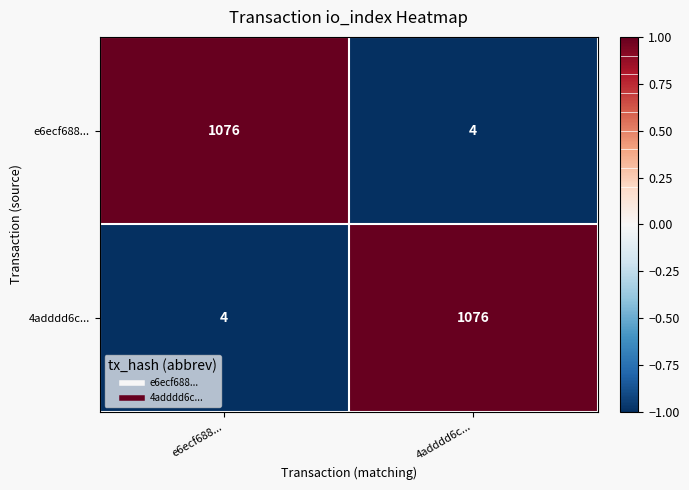

What value does the e6ecf688... series have at e6ecf688..., to the nearest 100?

1100